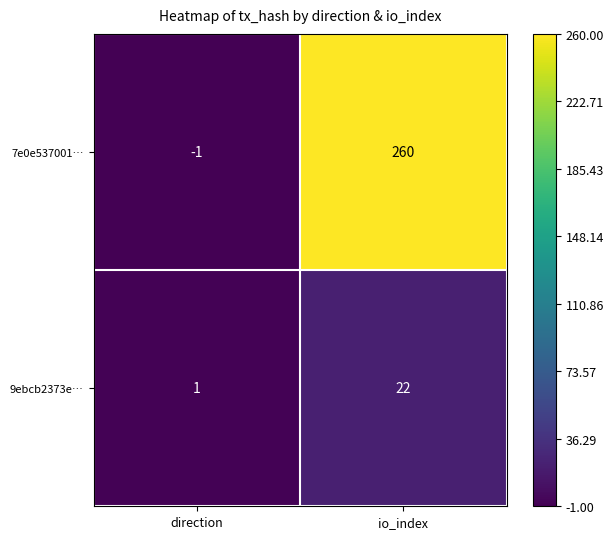

List the series in order of their overall mean, lowest first.

9ebcb2373e…, 7e0e537001…